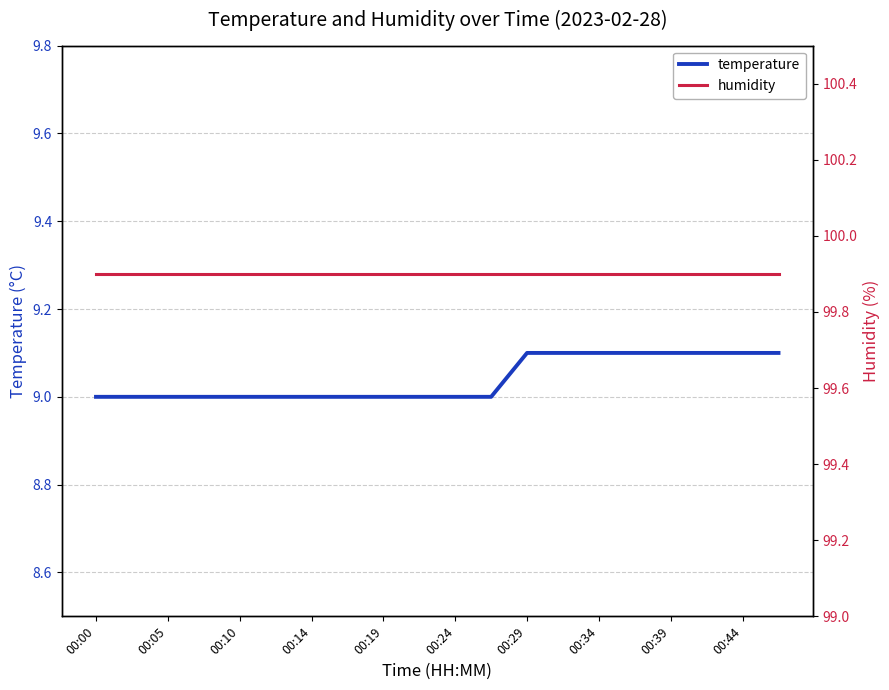

At which label is temperature closest to 9?

00:00